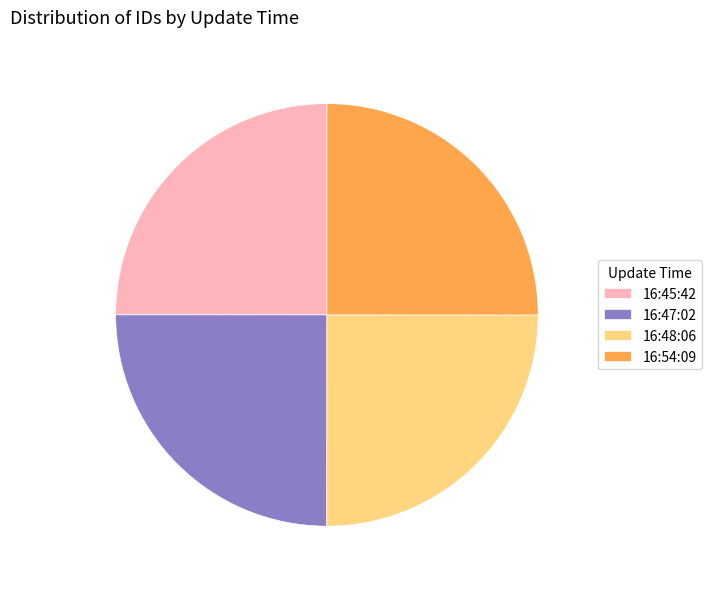

Is it true that 16:48:06 is 25% of the pie?

True